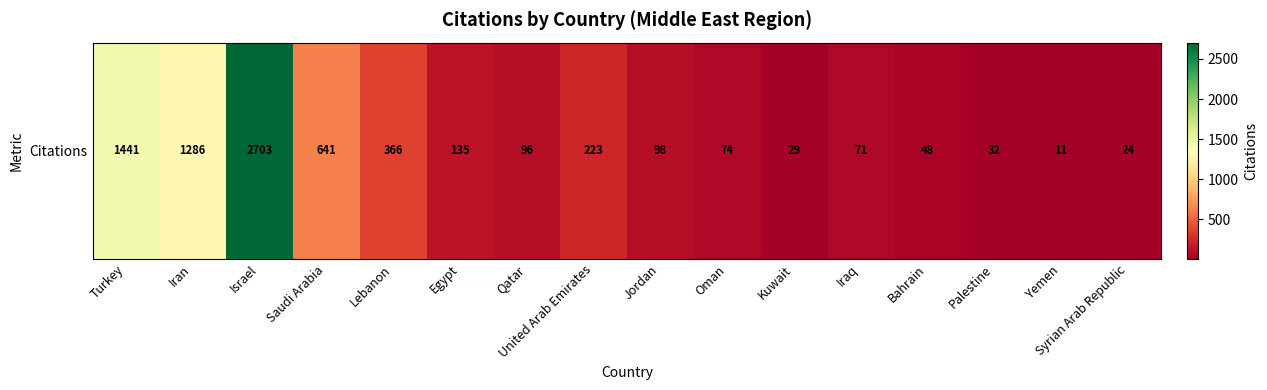

Rank the categories by value from highest to lowest.

Israel, Turkey, Iran, Saudi Arabia, Lebanon, United Arab Emirates, Egypt, Jordan, Qatar, Oman, Iraq, Bahrain, Palestine, Kuwait, Syrian Arab Republic, Yemen